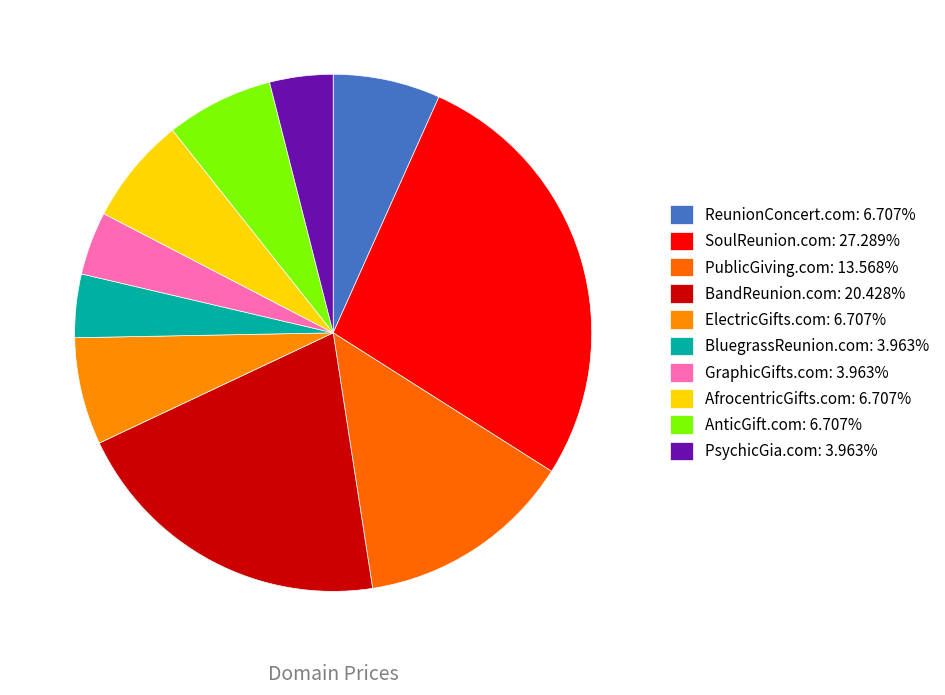

Which has a higher value, BluegrassReunion.com or AnticGift.com?

AnticGift.com